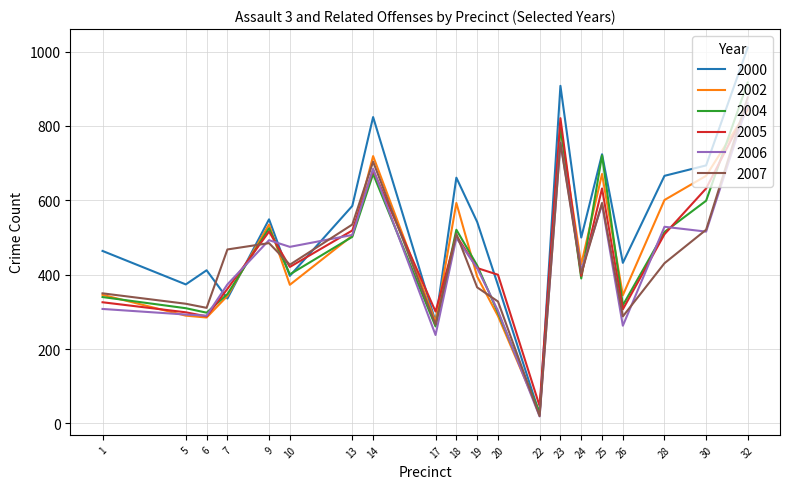

At which category does 2007 reach its first local peak?

9